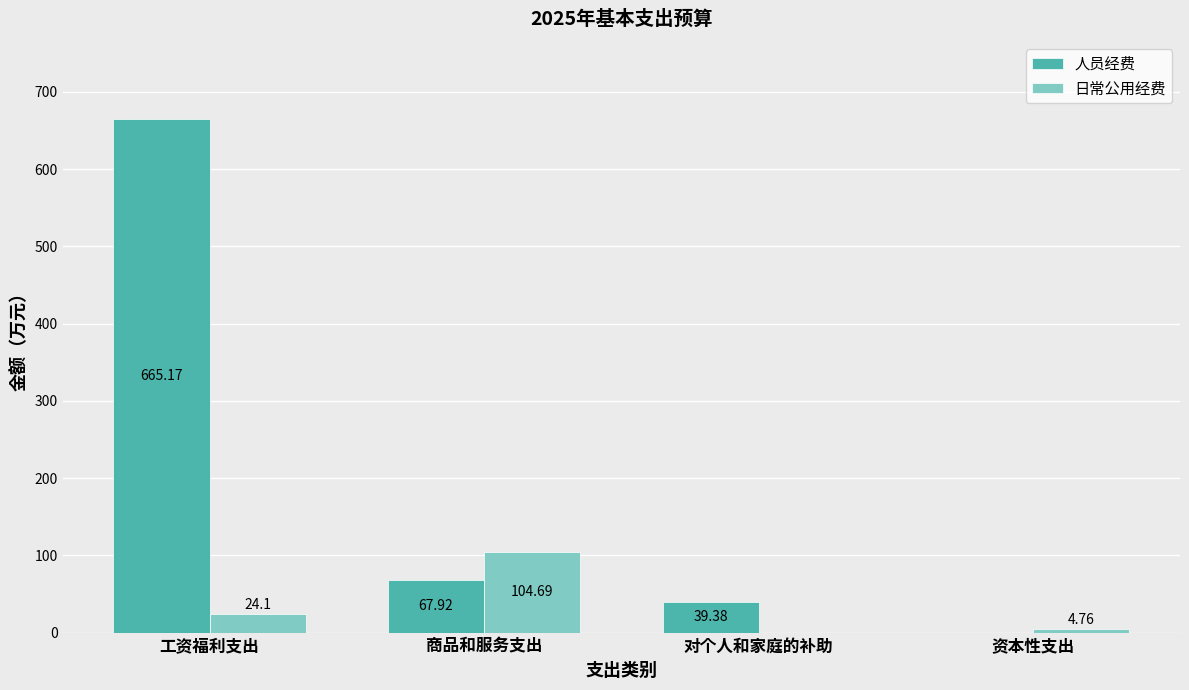

What is the average value of the 日常公用经费 series?

33.4